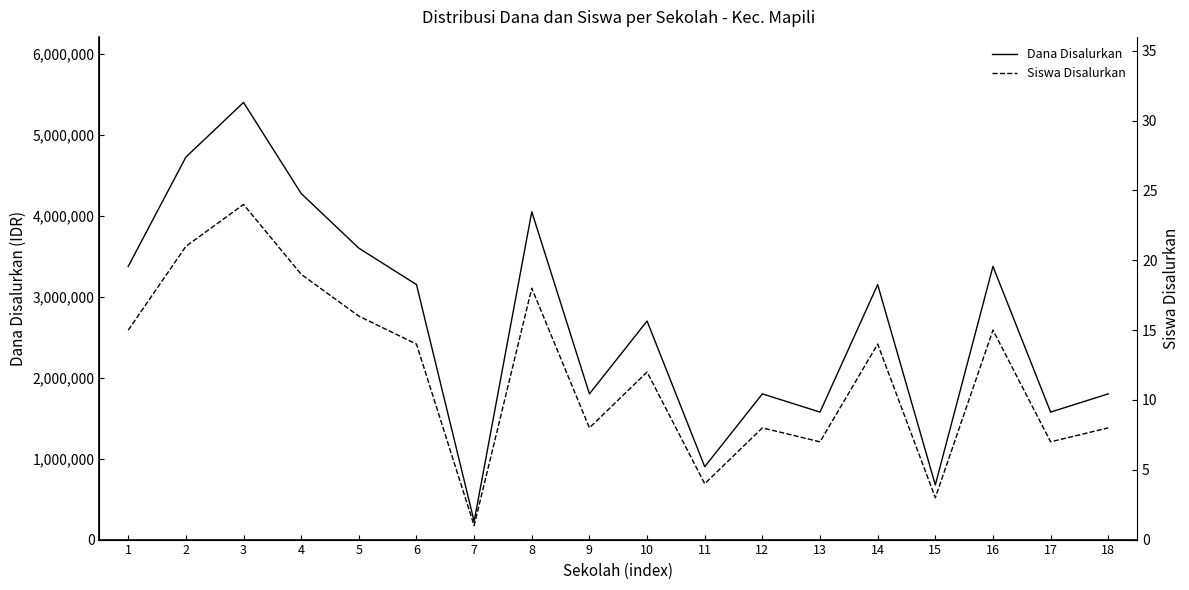

Reading left to right, list all the values displayed in this chart.

Dana Disalurkan: 1=3375000	2=4725000	3=5400000	4=4275000	5=3600000	6=3150000	7=225000	8=4050000	9=1800000	10=2700000	11=900000	12=1800000	13=1575000	14=3150000	15=675000	16=3375000	17=1575000	18=1800000
Siswa Disalurkan: 1=15	2=21	3=24	4=19	5=16	6=14	7=1	8=18	9=8	10=12	11=4	12=8	13=7	14=14	15=3	16=15	17=7	18=8